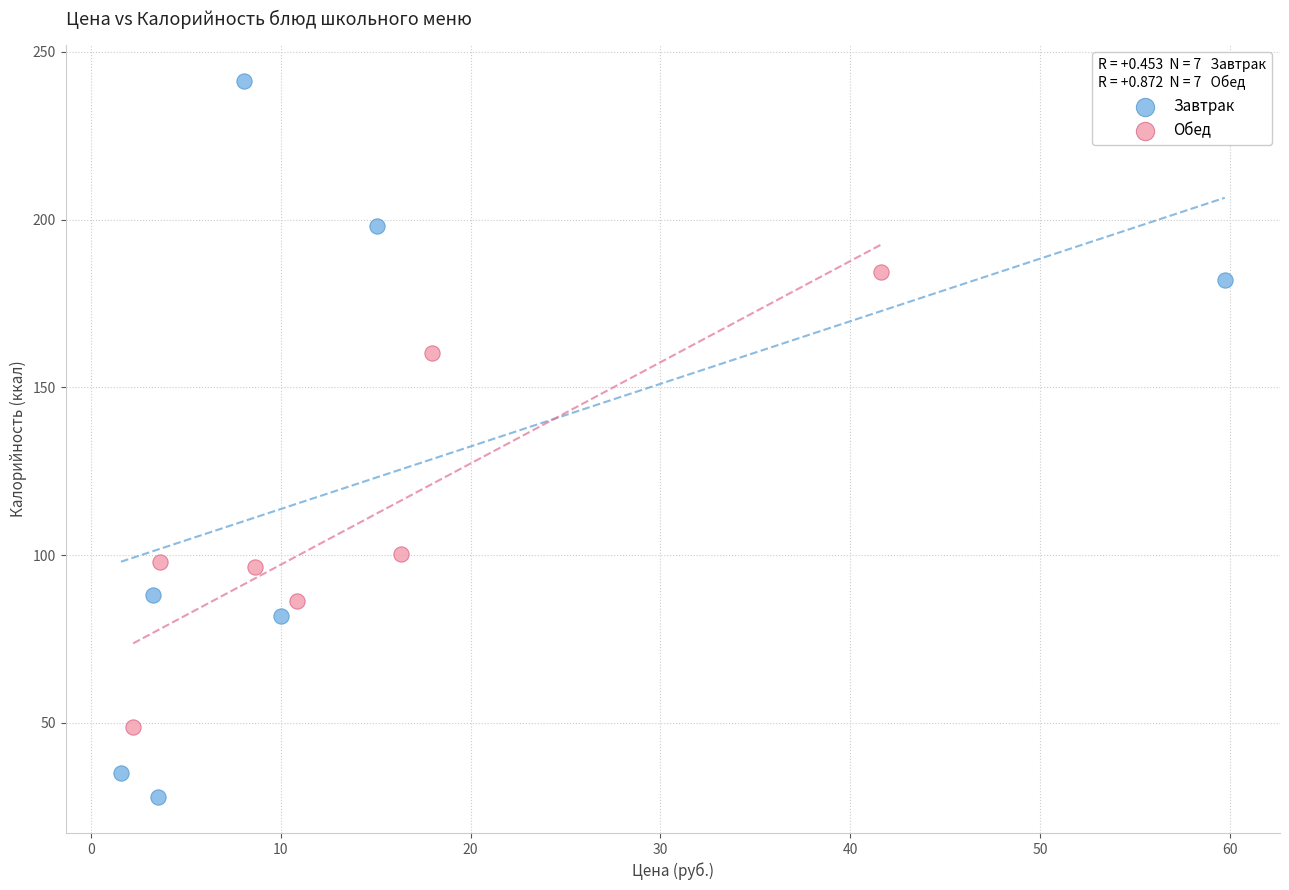

What are all the series names shown in the legend?

Завтрак, Обед